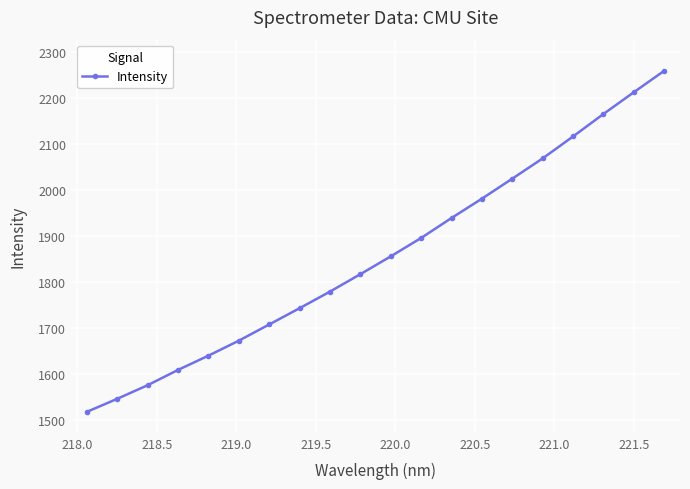

What is the sum of all values?

37135.7